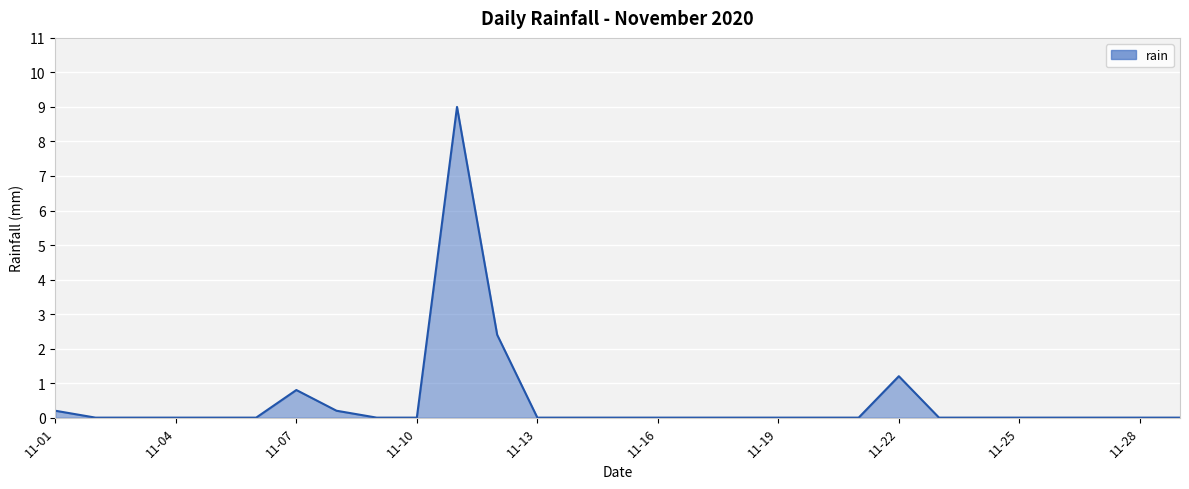

What is the greatest value displayed?

9.0